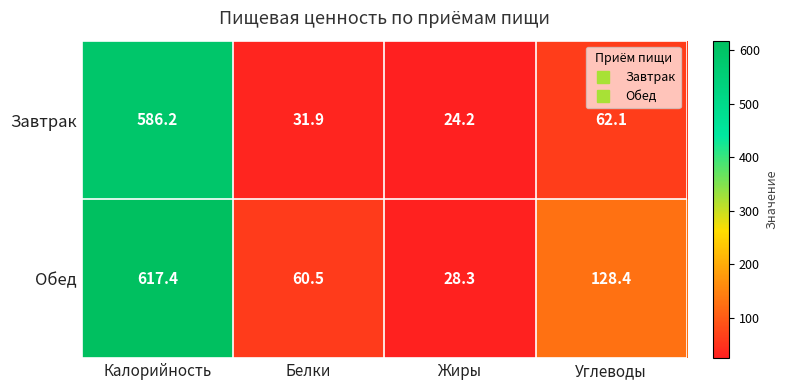

Which series has the largest range (max minus min)?

Обед